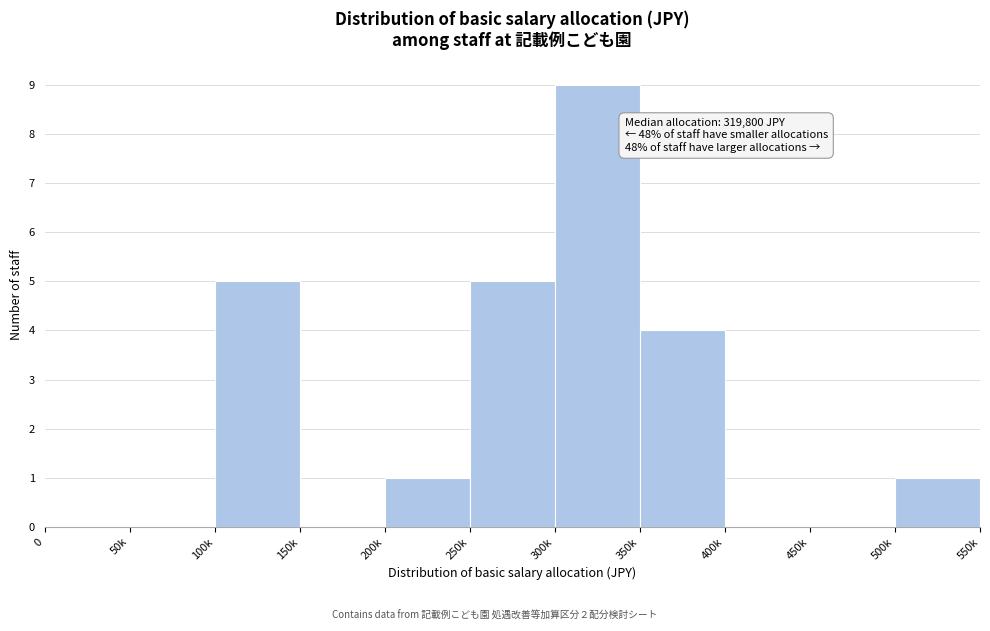

Reading left to right, transcribe all the data shown in this chart.

0=0	50k=0	100k=5	150k=0	200k=1	250k=5	300k=9	350k=4	400k=0	450k=0	500k=1